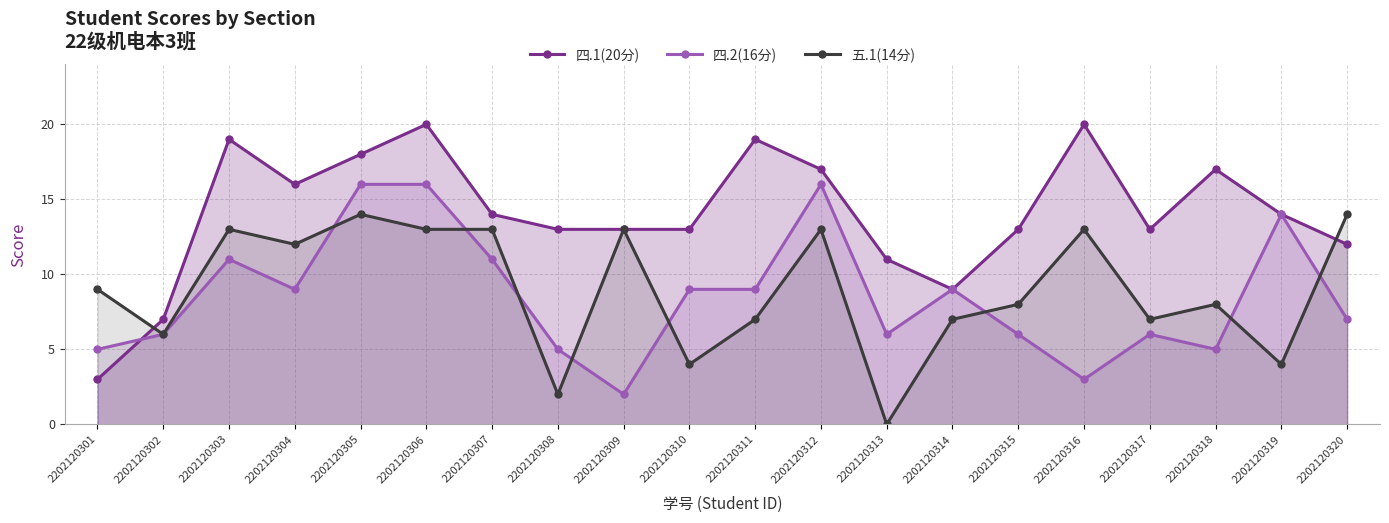

Rank the series at 2202120309 from highest to lowest value.

四.1(20分), 五.1(14分), 四.2(16分)